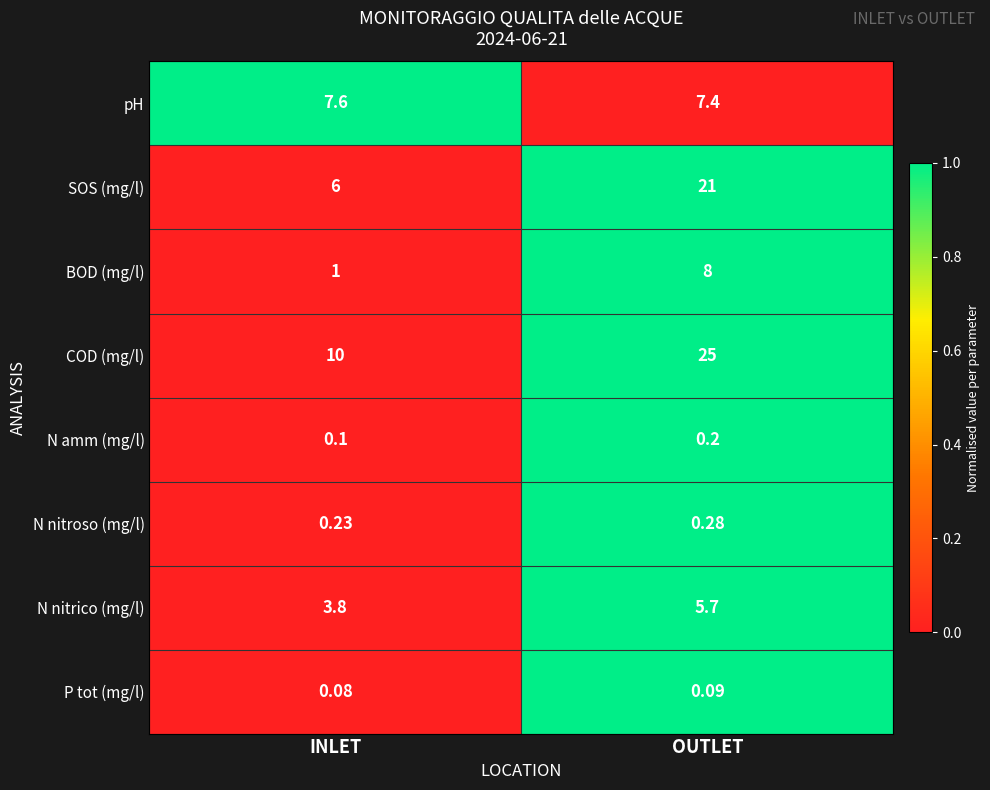

Where does the N nitrico (mg/l) series first go above 5?

OUTLET